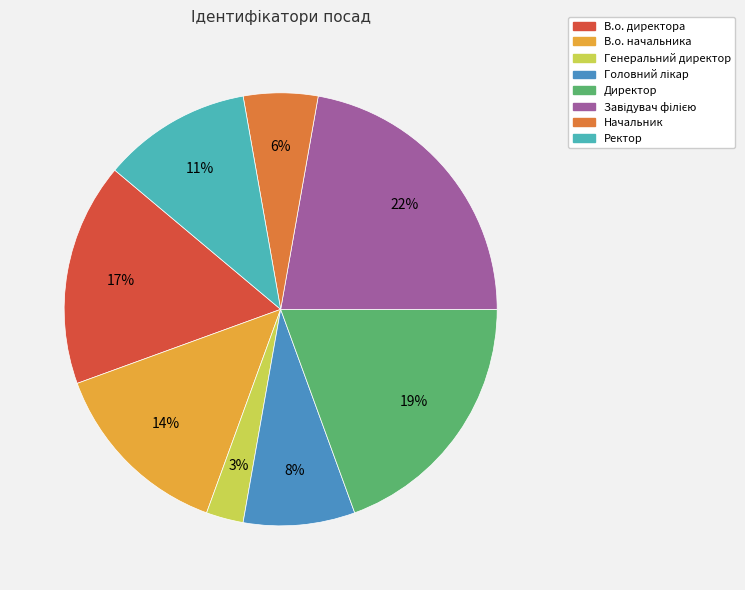

What is the ratio of the value at Ректор to the value at В.о. начальника?

0.8